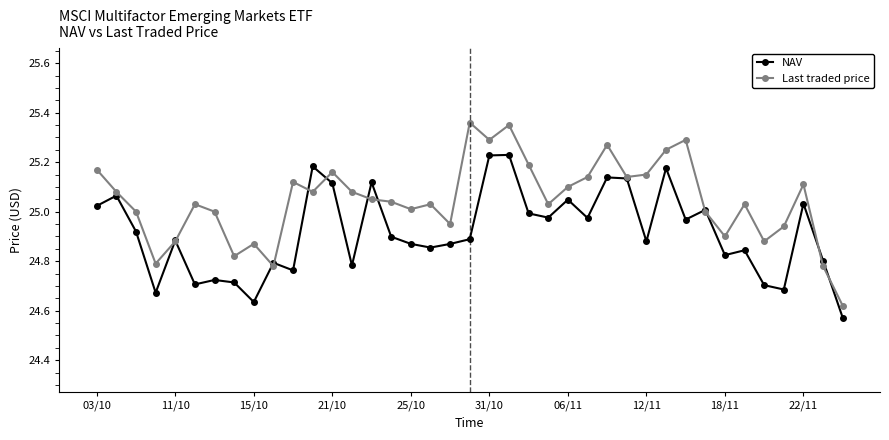

Which series has the widest spread of values?

Last traded price